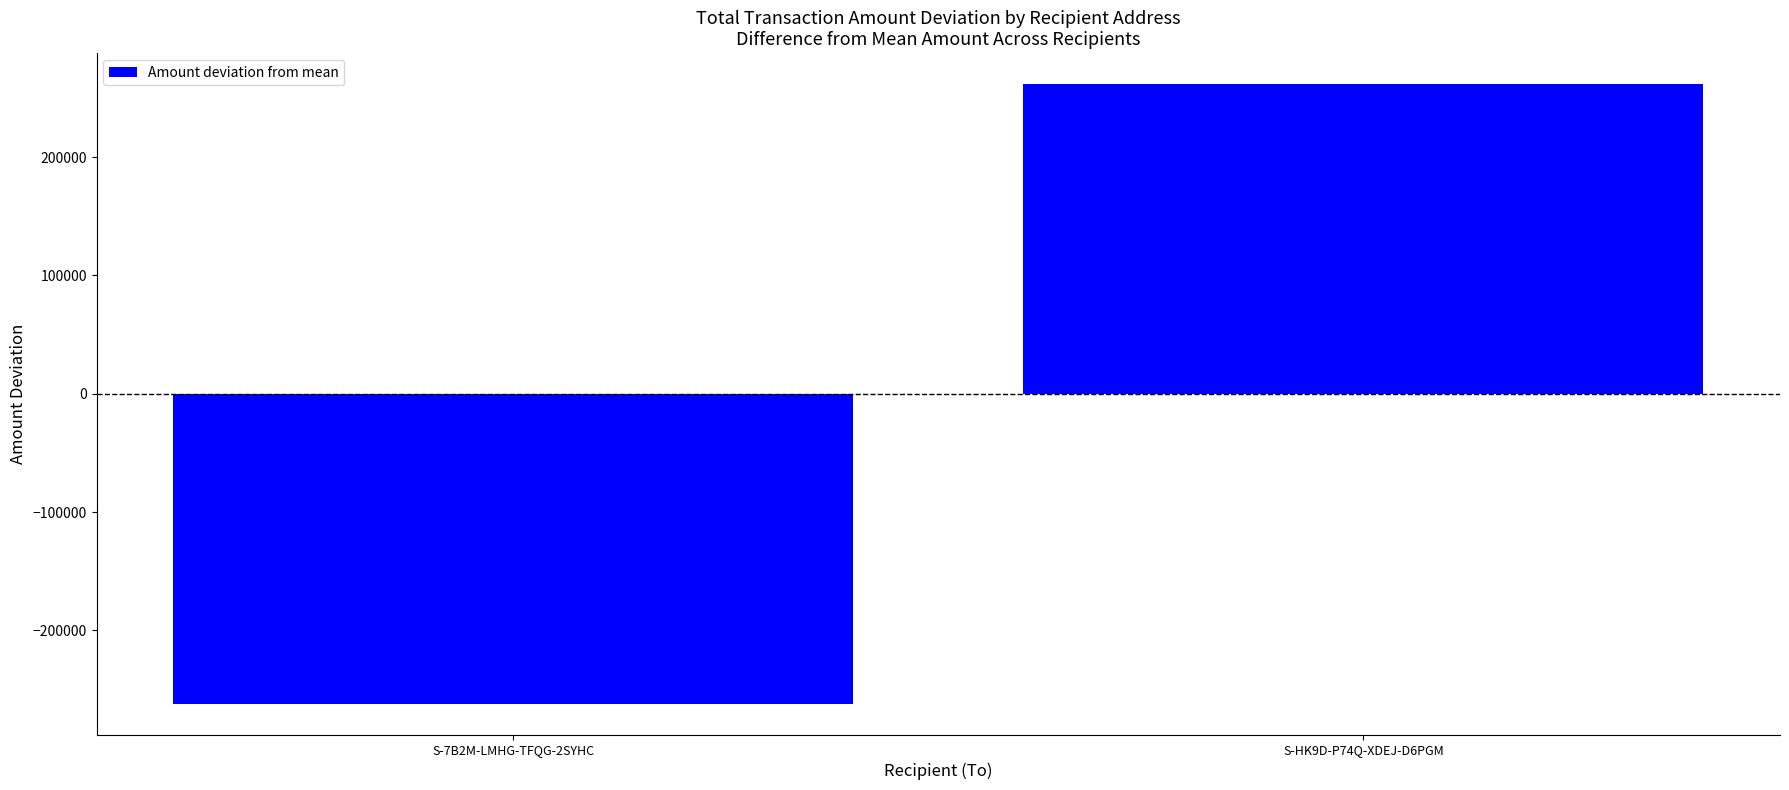

Rank the categories by value from lowest to highest.

S-7B2M-LMHG-TFQG-2SYHC, S-HK9D-P74Q-XDEJ-D6PGM